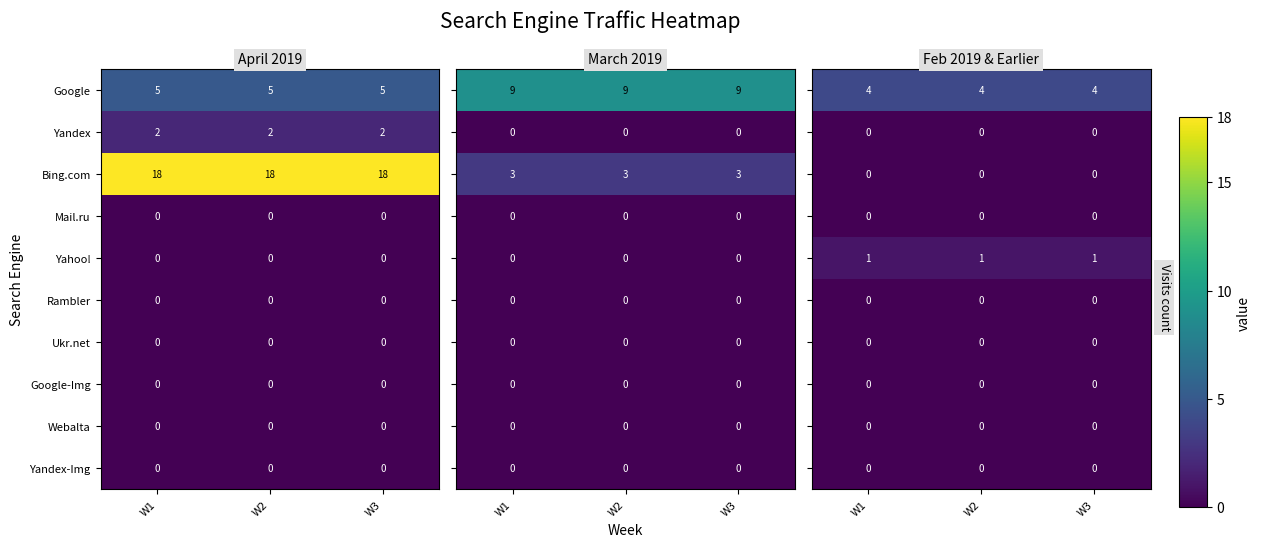

How many series are shown in this chart?

10